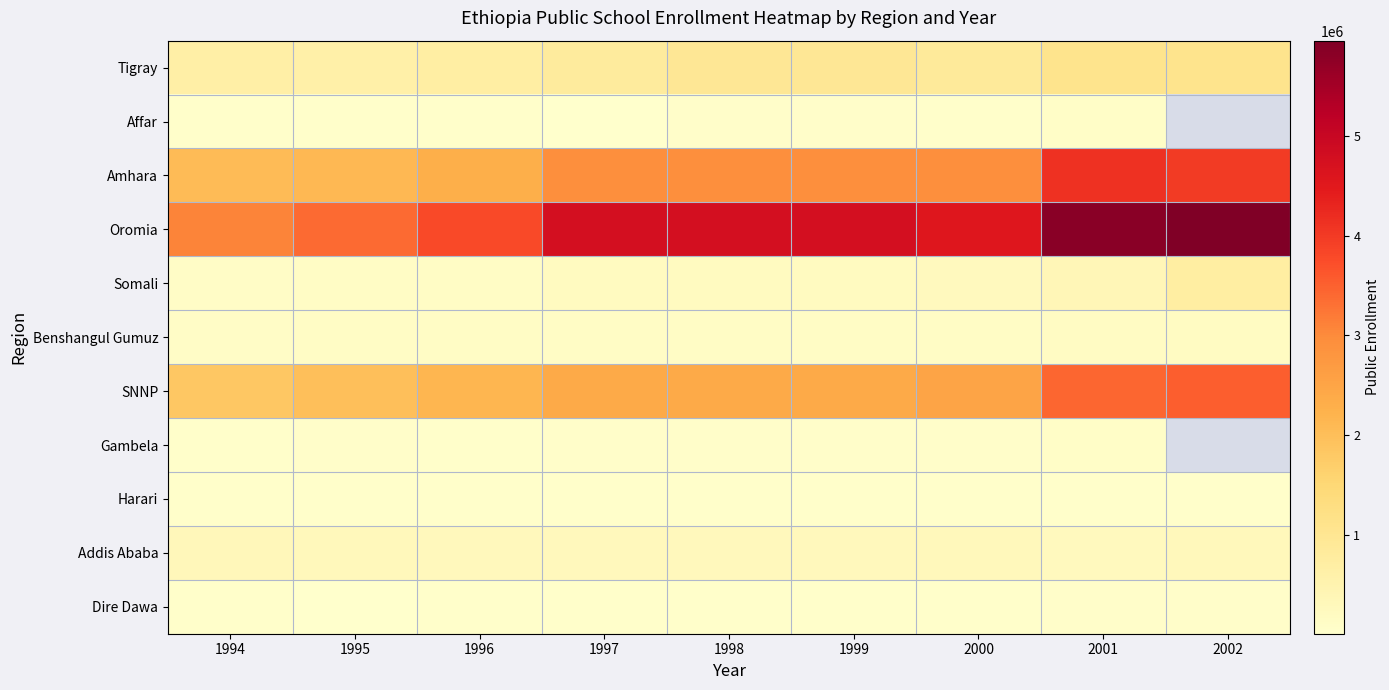

Rank the series at 1995 from lowest to highest value.

Dire Dawa, Harari, Affar, Gambela, Benshangul Gumuz, Somali, Addis Ababa, Tigray, SNNP, Amhara, Oromia